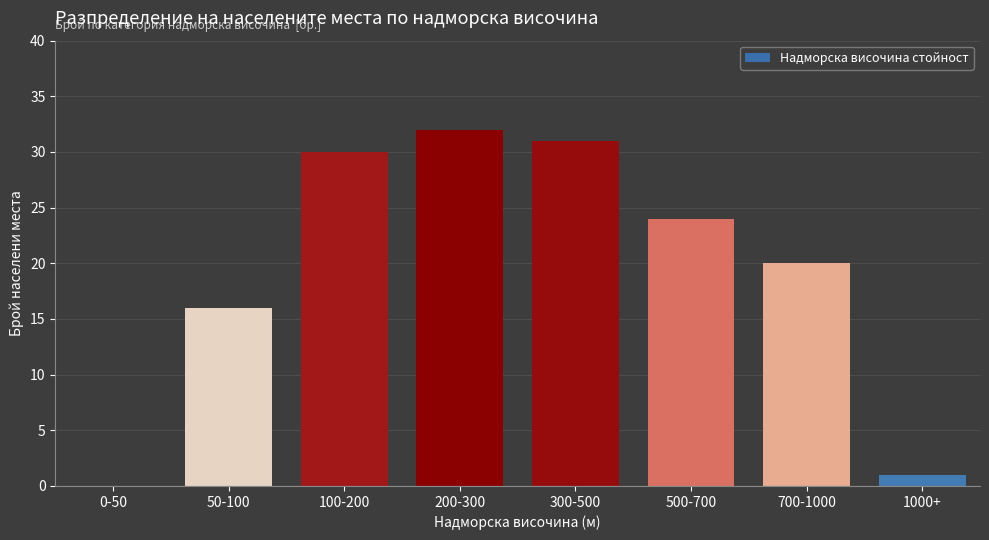

Reading right to left, transcribe all the data shown in this chart.

1000+=1	700-1000=20	500-700=24	300-500=31	200-300=32	100-200=30	50-100=16	0-50=0